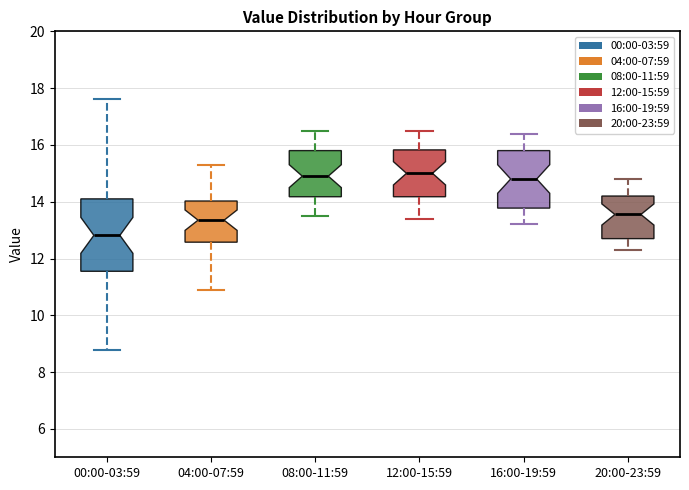

Reading left to right, read every box against the y-axis: the position of its median line, the range the box covers, and the ends of its whiskers. The values are not printed on the chart, so give them approximately, as read against the axis.

00:00-03:59: median 12.8, box 11.6 to 14.2, whiskers 8.8 to 17.6
04:00-07:59: median 13.4, box 12.6 to 14.0, whiskers 11.0 to 15.4
08:00-11:59: median 15.0, box 14.2 to 15.8, whiskers 13.6 to 16.6
12:00-15:59: median 15.0, box 14.2 to 15.8, whiskers 13.4 to 16.6
16:00-19:59: median 14.8, box 13.8 to 15.8, whiskers 13.2 to 16.4
20:00-23:59: median 13.6, box 12.8 to 14.2, whiskers 12.4 to 14.8